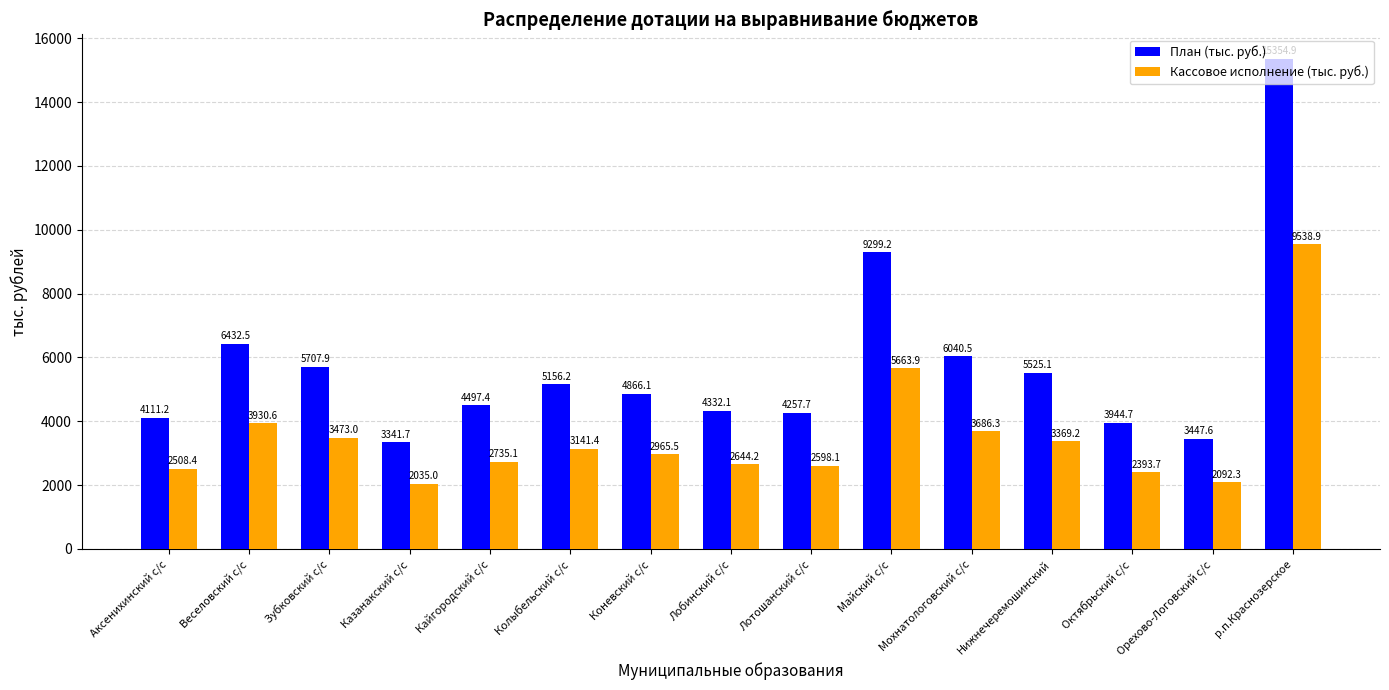

At which category is the sum across all series the highest?

р.п.Краснозерское